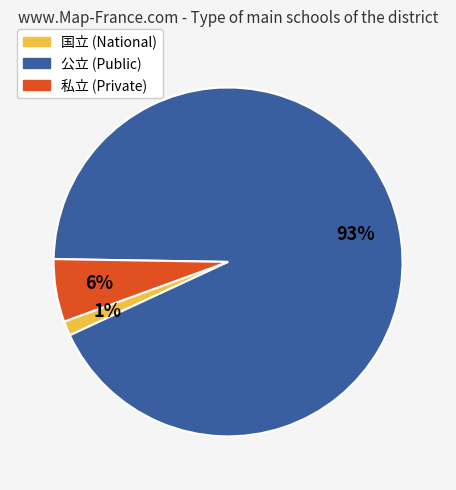

To the nearest percent, what is the average slice percentage?

33%